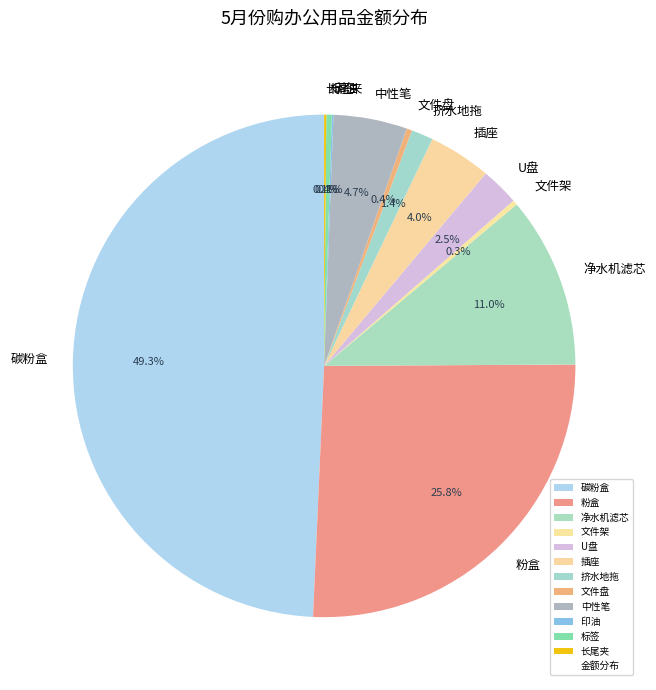

What is the total percentage of 挤水地拖 and 文件架?

1.7%